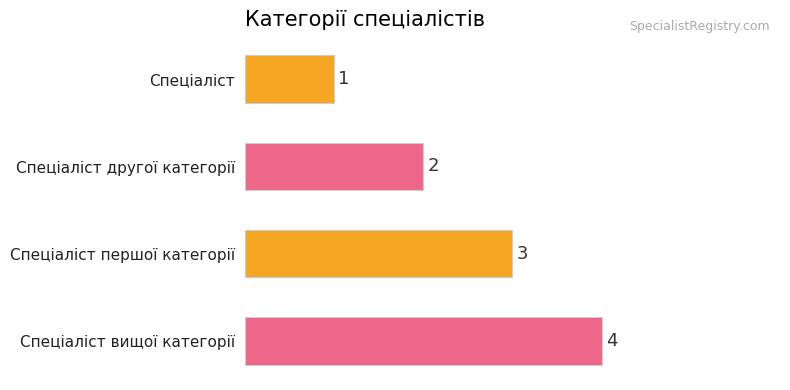

What is the change in value from Спеціаліст to Спеціаліст другої категорії?

+1